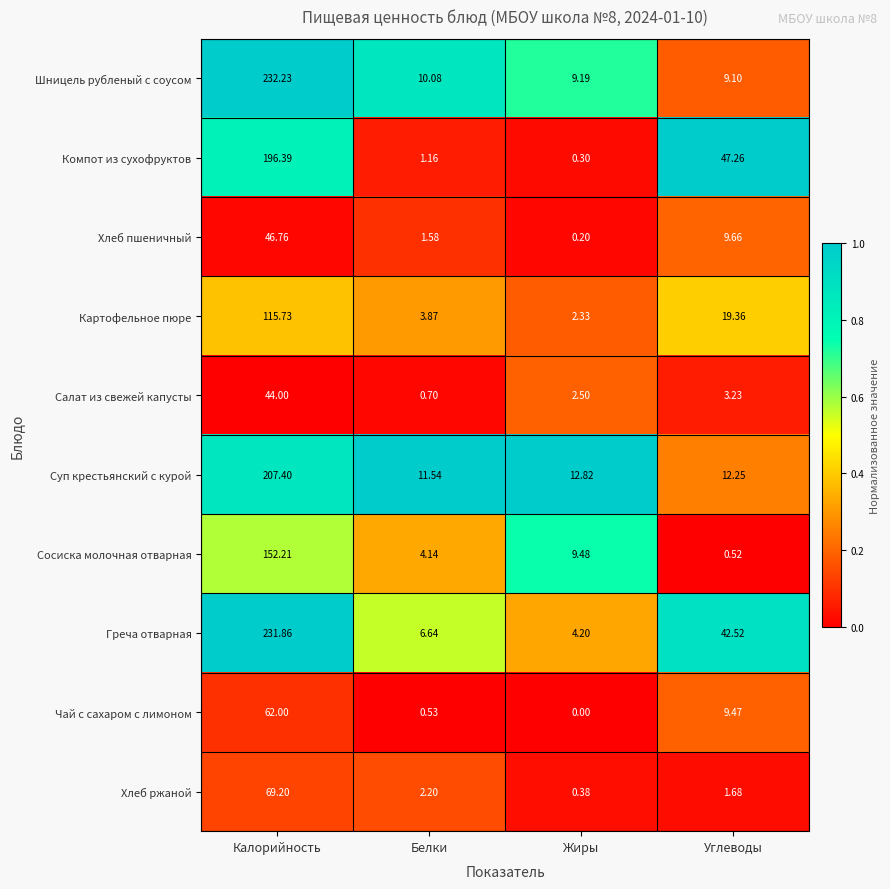

Between Калорийность and Углеводы, which series saw the biggest shift?

Шницель рубленый с соусом